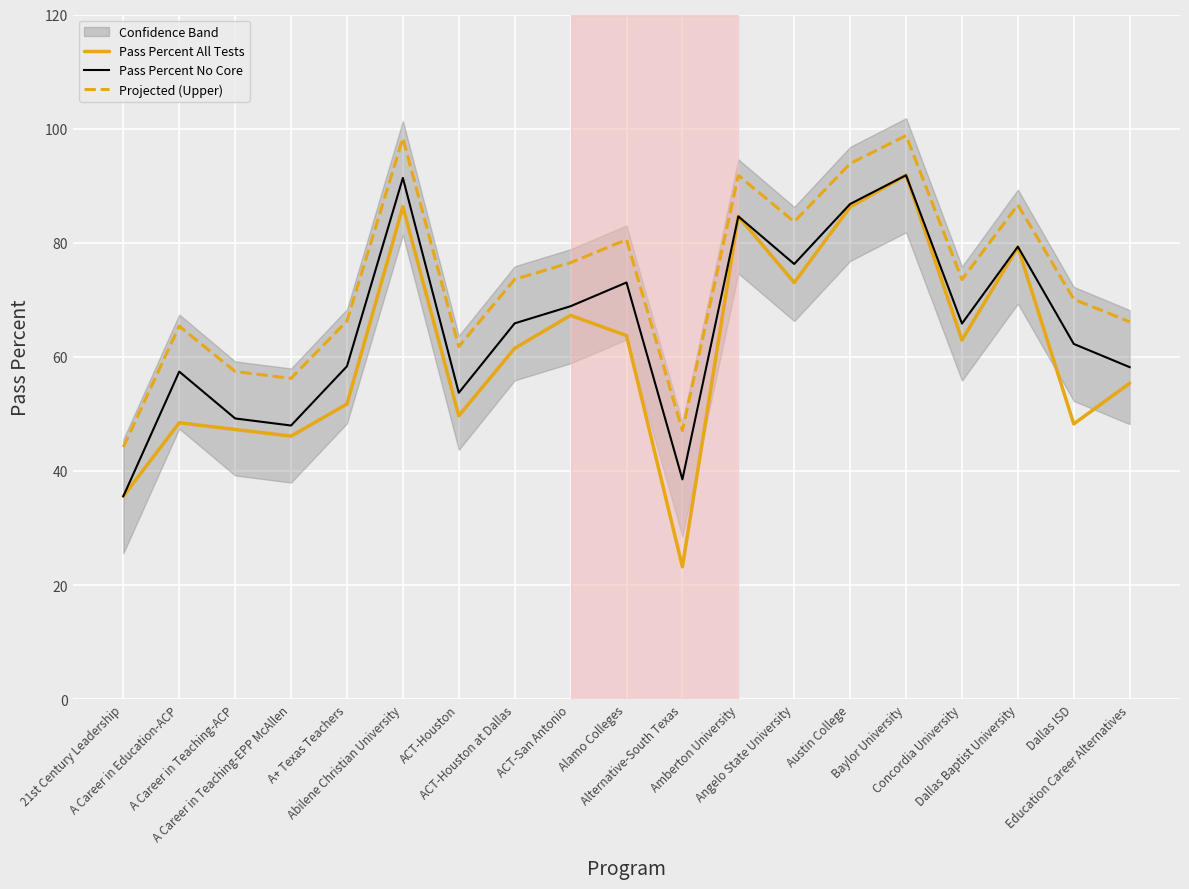

True or false: Projected (Upper) and Pass Percent All Tests intersect in this chart.

False